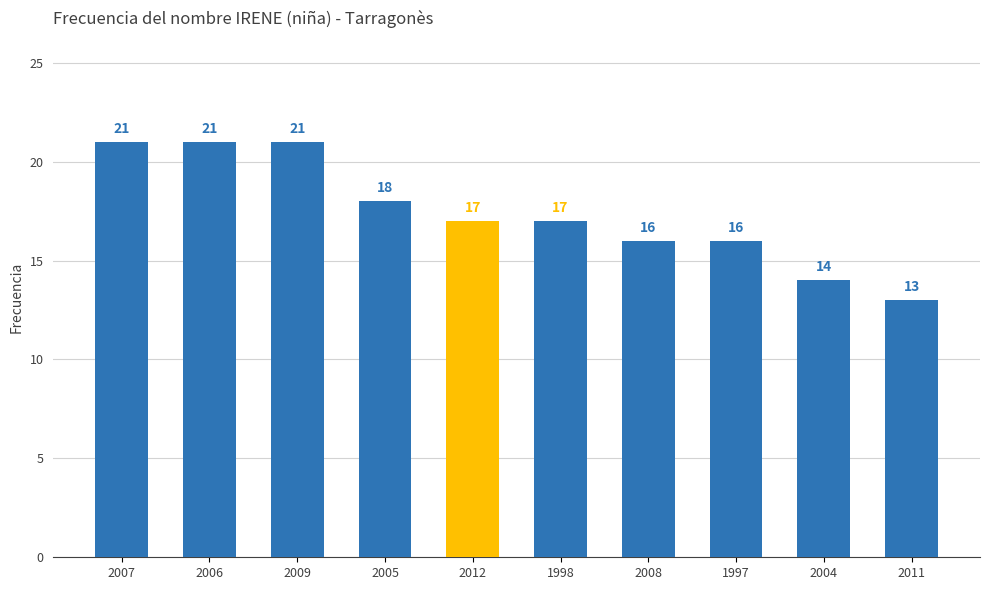

The chart shows a value of 4 at 2005. True or false?

False